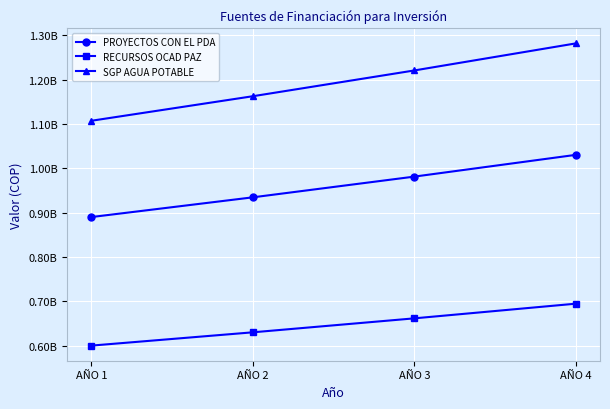

Reading left to right, transcribe all the data shown in this chart.

PROYECTOS CON EL PDA: AÑO 1=890000000	AÑO 2=934500000	AÑO 3=981225000	AÑO 4=1030286250
RECURSOS OCAD PAZ: AÑO 1=600000000	AÑO 2=630000000	AÑO 3=661500000	AÑO 4=694575000
SGP AGUA POTABLE: AÑO 1=1107205851	AÑO 2=1162566143	AÑO 3=1220694450	AÑO 4=1281729173